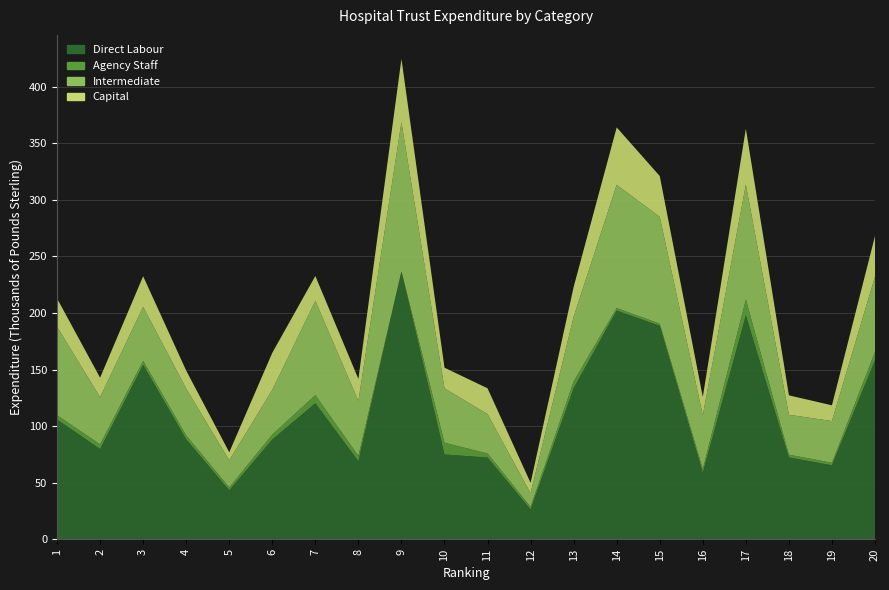

Reading right to left, what are all the values shown in this chart?

Direct Labour: 20=158331	19=65420	18=72407	17=197926	16=58792	15=188676	14=202225	13=133494	12=26423	11=72328	10=74989	9=236847	8=69051	7=120276	6=88228	5=43334	4=88405	3=154212	2=79787	1=105931
Agency Staff: 20=7335	19=2229	18=2438	17=14006	16=3345	15=1933	14=2197	13=6049	12=2274	11=3553	10=10401	9=0	8=4610	7=7165	6=4349	5=2550	4=3377	3=3510	2=4116	1=3808
Intermediate: 20=66608	19=36919	18=35277	17=101548	16=47508	15=94390	14=108887	13=57171	12=12028	11=34820	10=48045	9=131786	8=48679	7=83307	6=39516	5=23919	4=41419	3=47801	2=41716	1=78184
Capital: 20=35730	19=13875	18=17157	17=49428	16=16222	15=36095	14=50762	13=26354	12=9185	11=22795	10=18286	9=55971	8=19466	7=22002	6=32770	5=7153	4=15959	3=27002	2=17245	1=24980